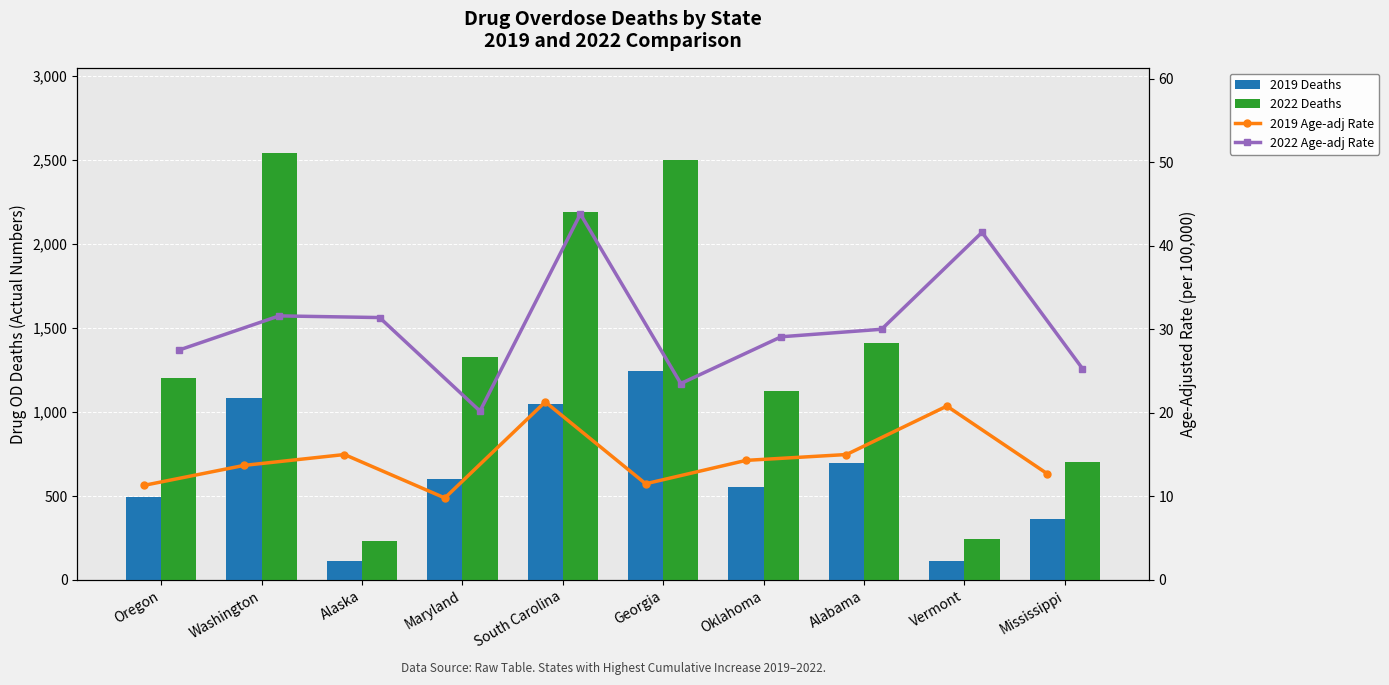

The value of 2019 Age-adj Rate at Oregon is 14.8. True or false?

False